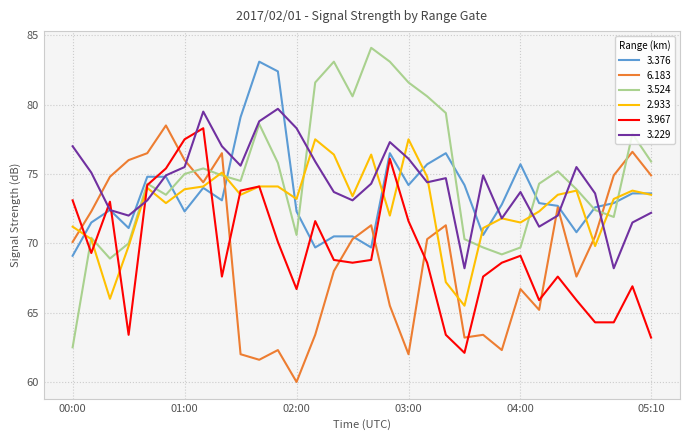

What is the greatest value displayed?

84.1